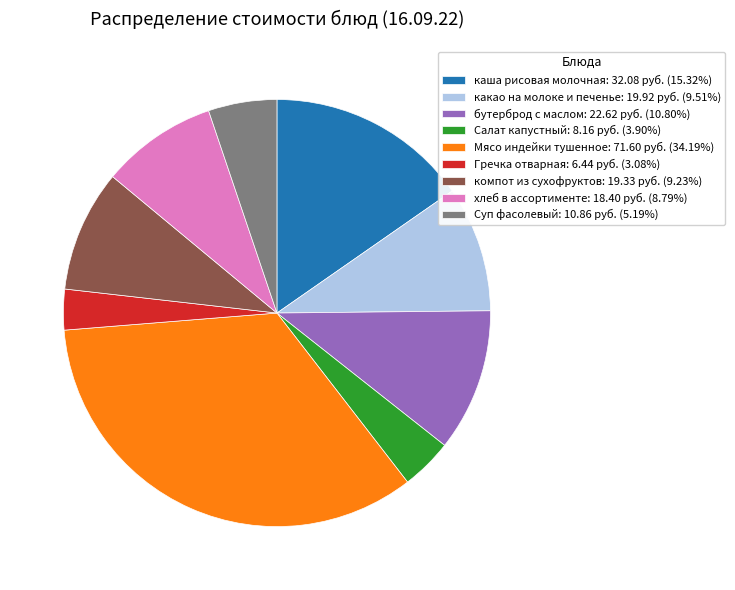

Is it true that хлеб в ассортименте is 9% of the pie?

True